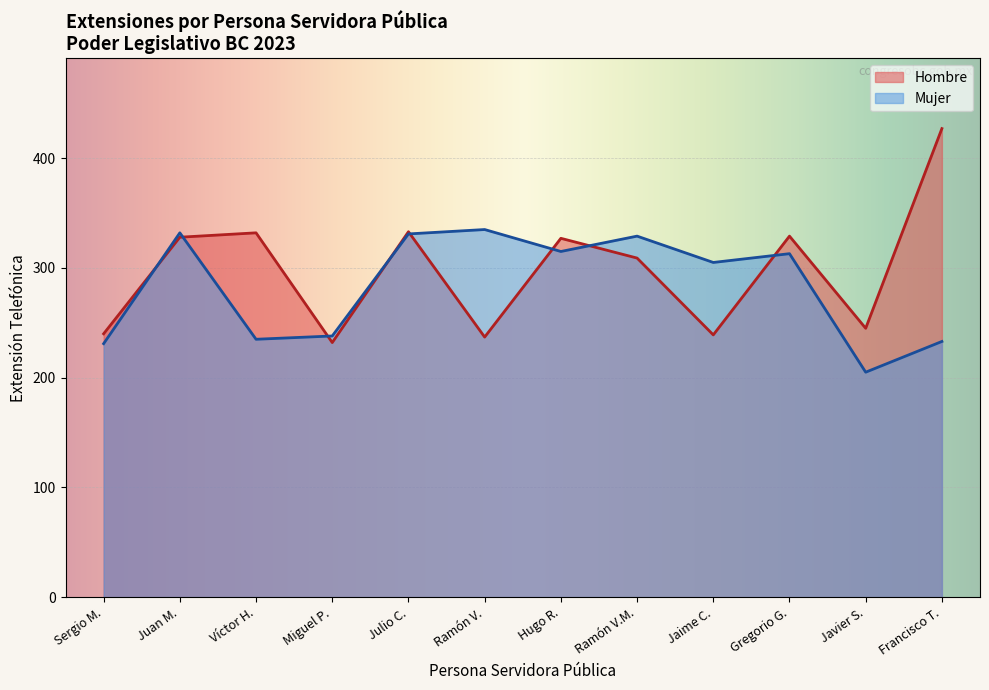

What is the approximate value of Mujer at Jaime C., to the nearest 5?

305